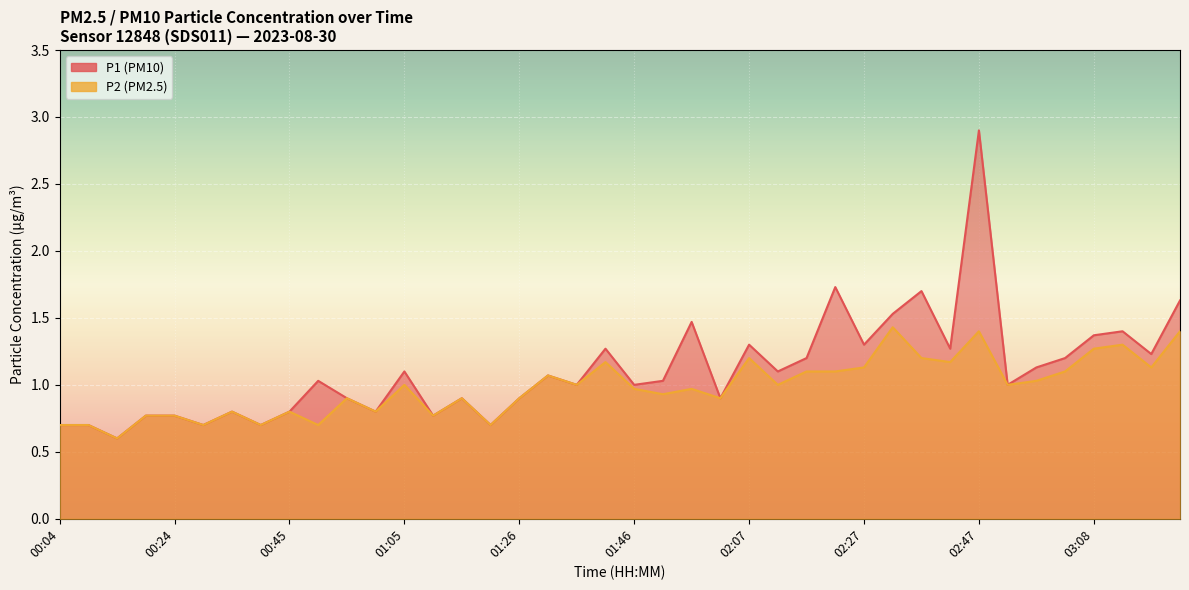

Rank the series by their maximum value, from highest to lowest.

P1, P2